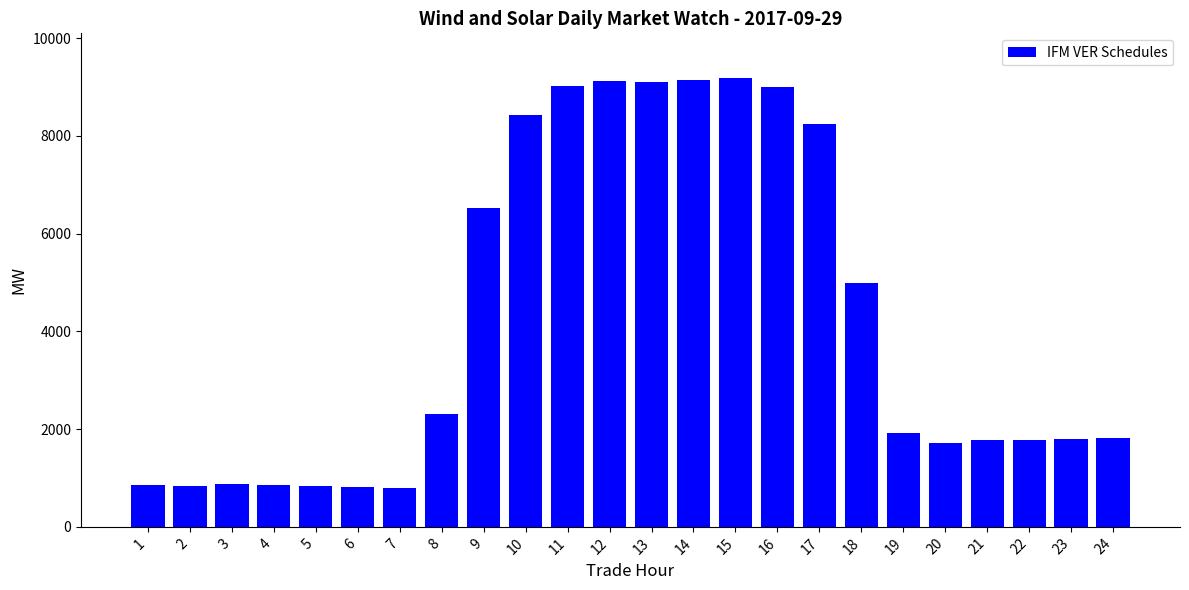

Are the bars grouped side by side (vs. stacked)?

No